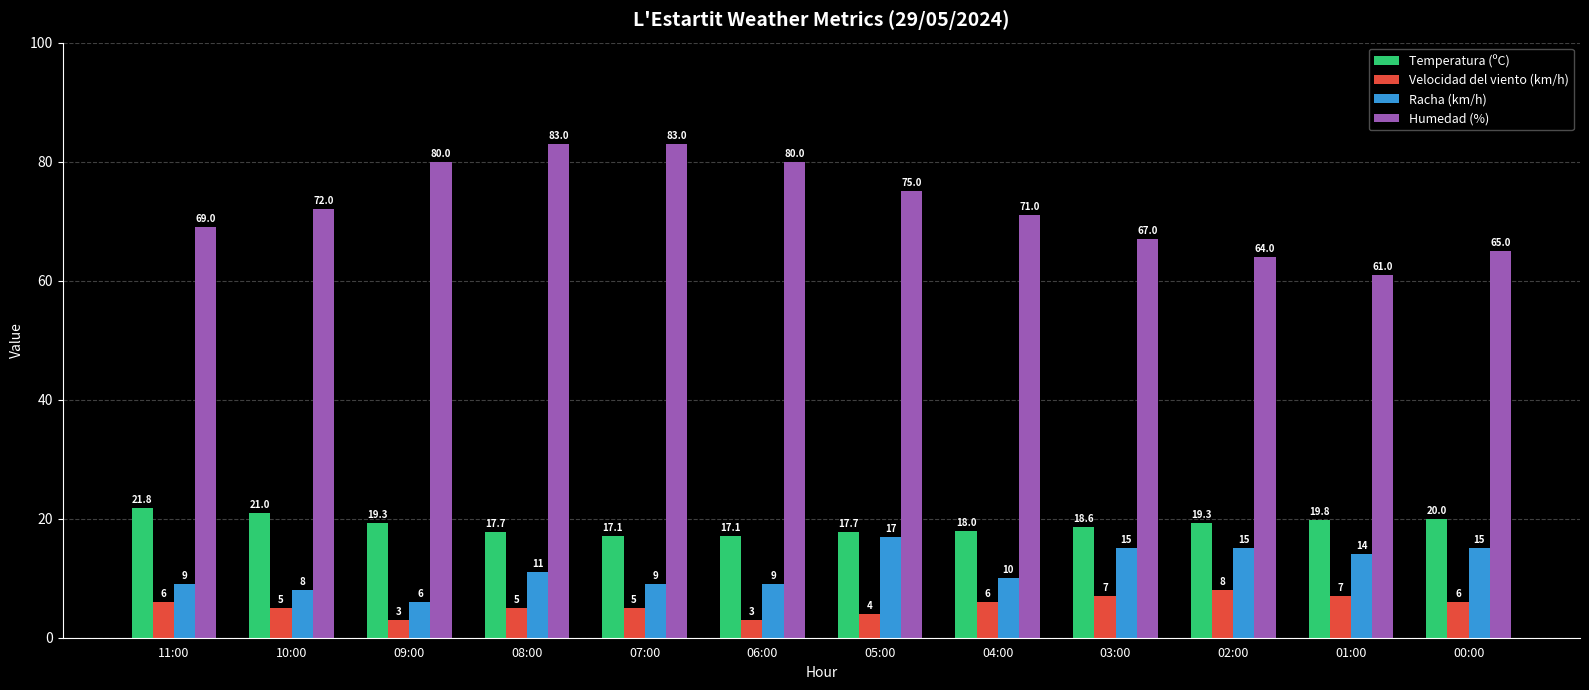

Does the chart contain stacked bars?

No